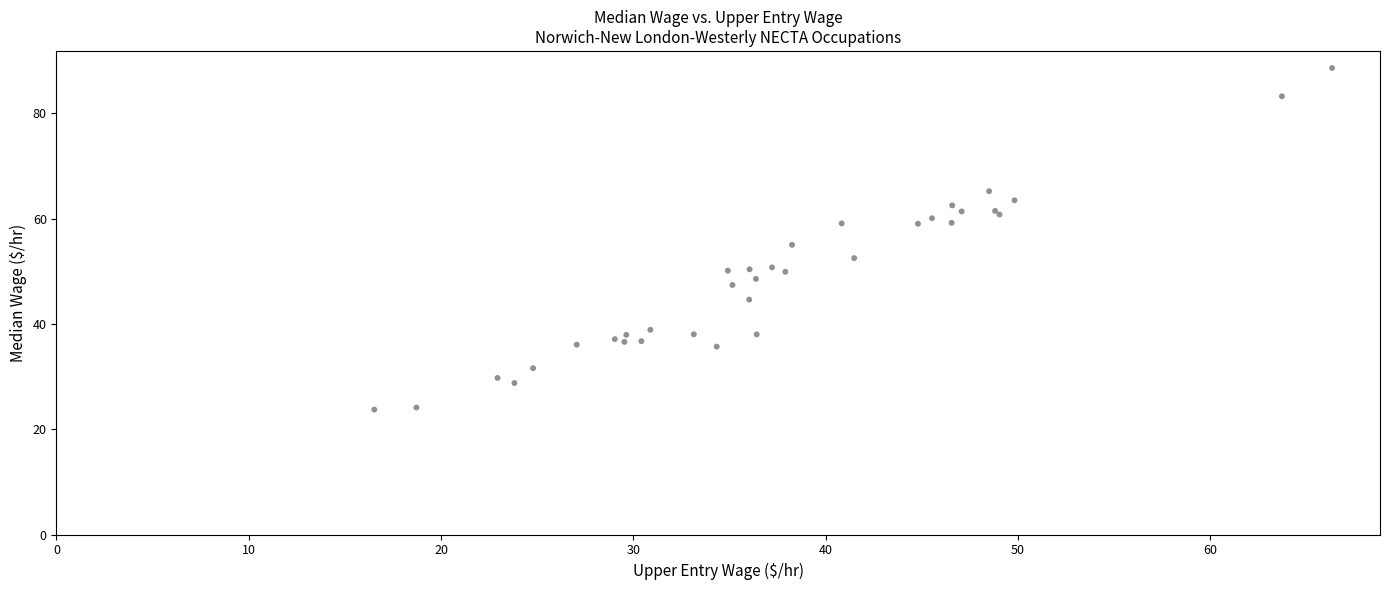

What Y value in the scatter plot is closest to 56?

55.0